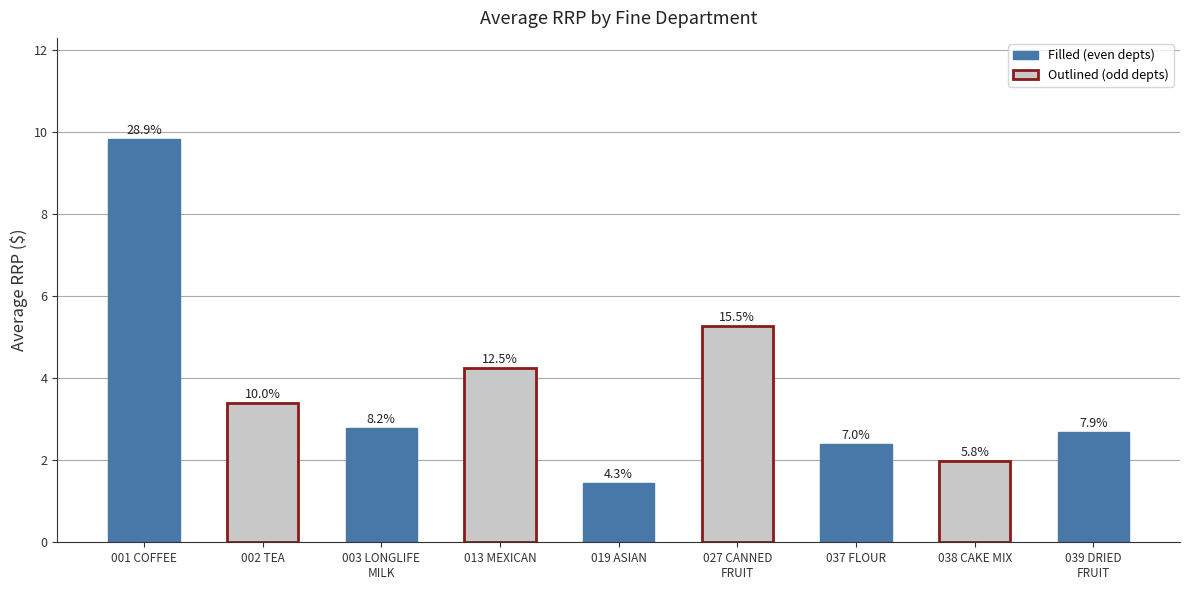

What is the sum of the values at 038 CAKE MIX and 002 TEA?

5.4